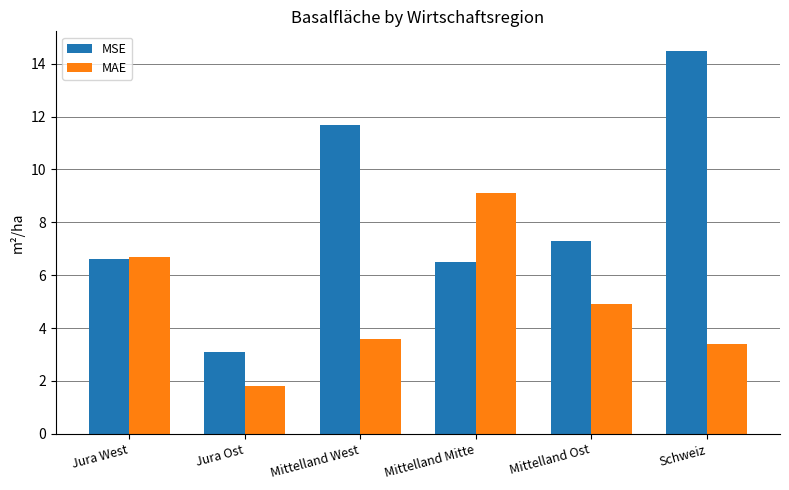

What is the minimum value shown in the chart?

1.8